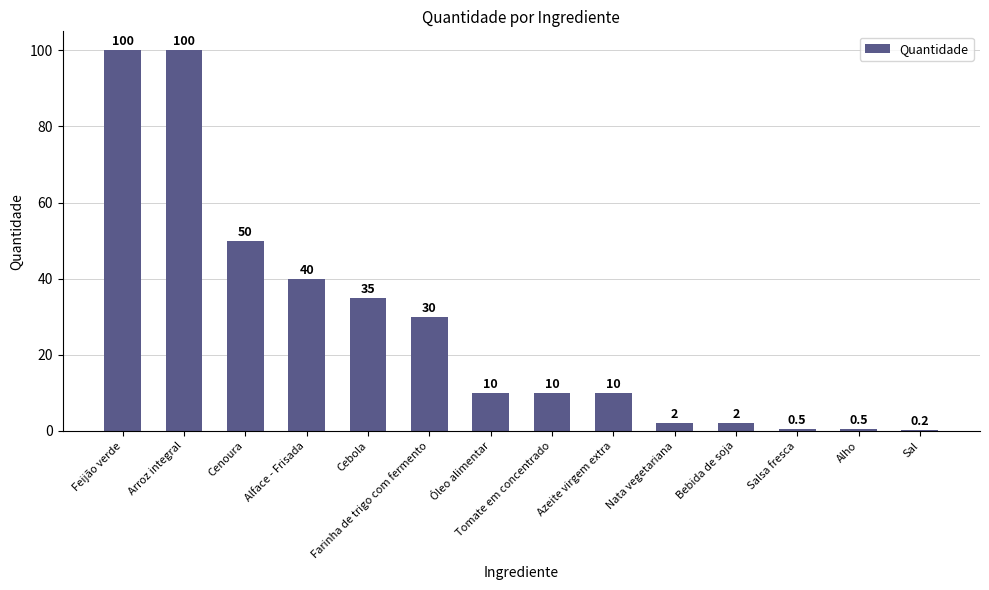

What is the sum of all values?

390.2